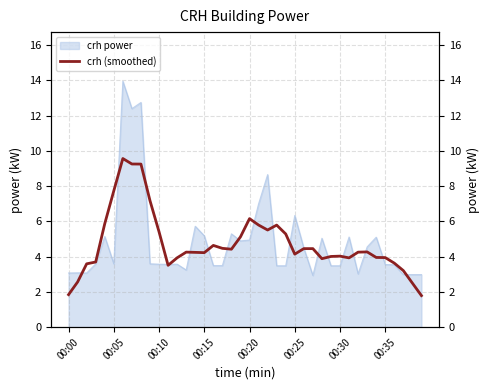

What is the change in value from 12 to 36?

-0.3